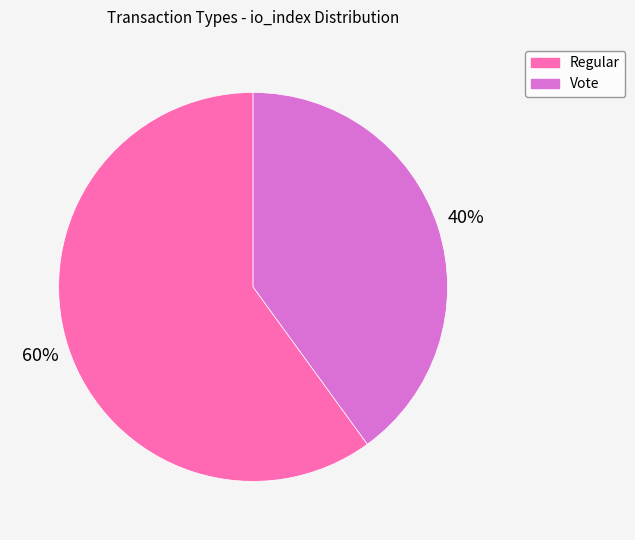

Count the number of slices in the pie.

2